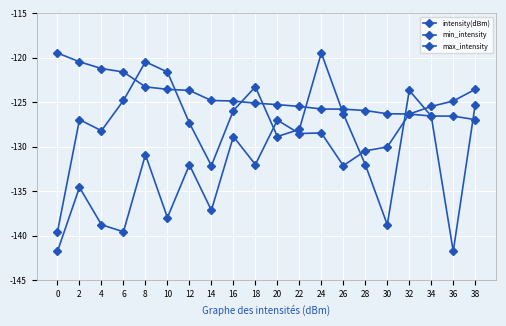

Does the chart have visible grid lines?

Yes